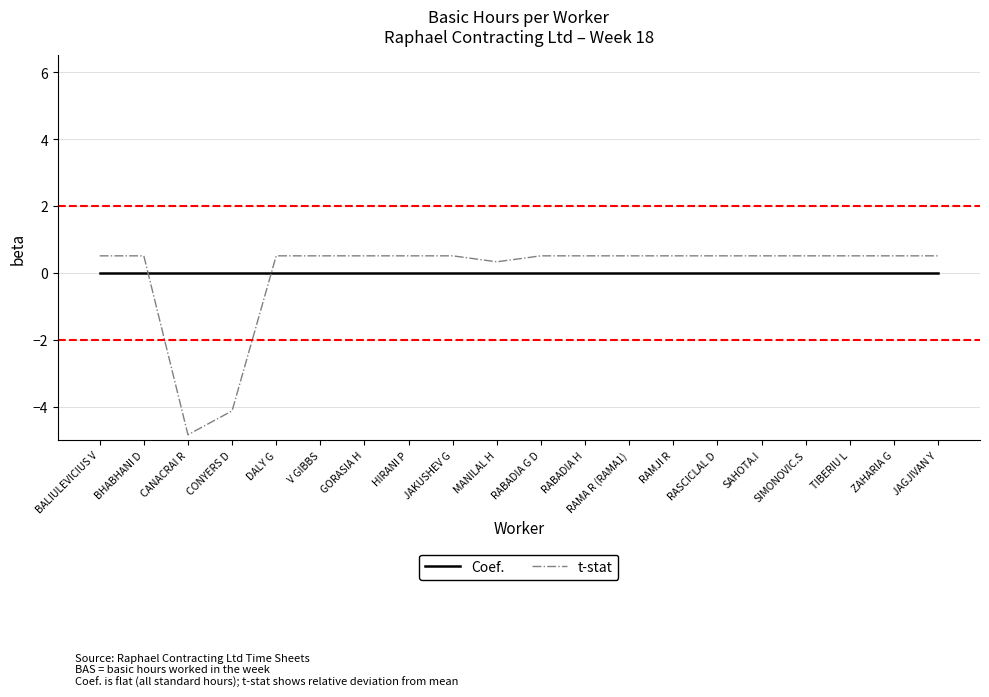

At which category does t-stat reach its first local valley?

CANACRAI R